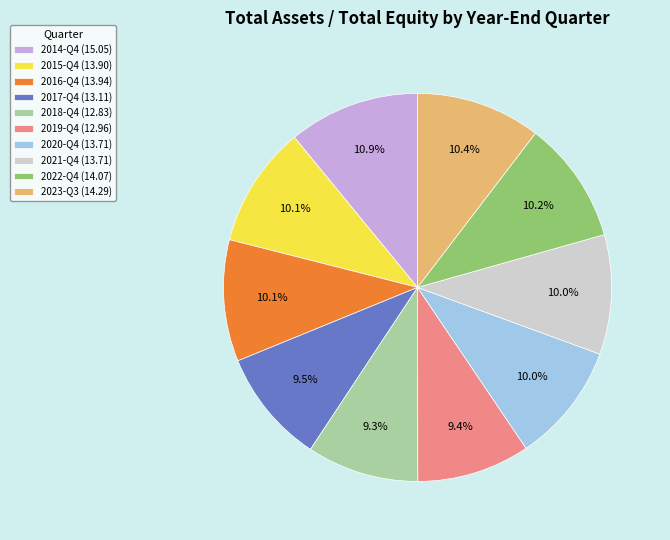

Does 2018-Q4 (12.83) represent more than half of the total?

No